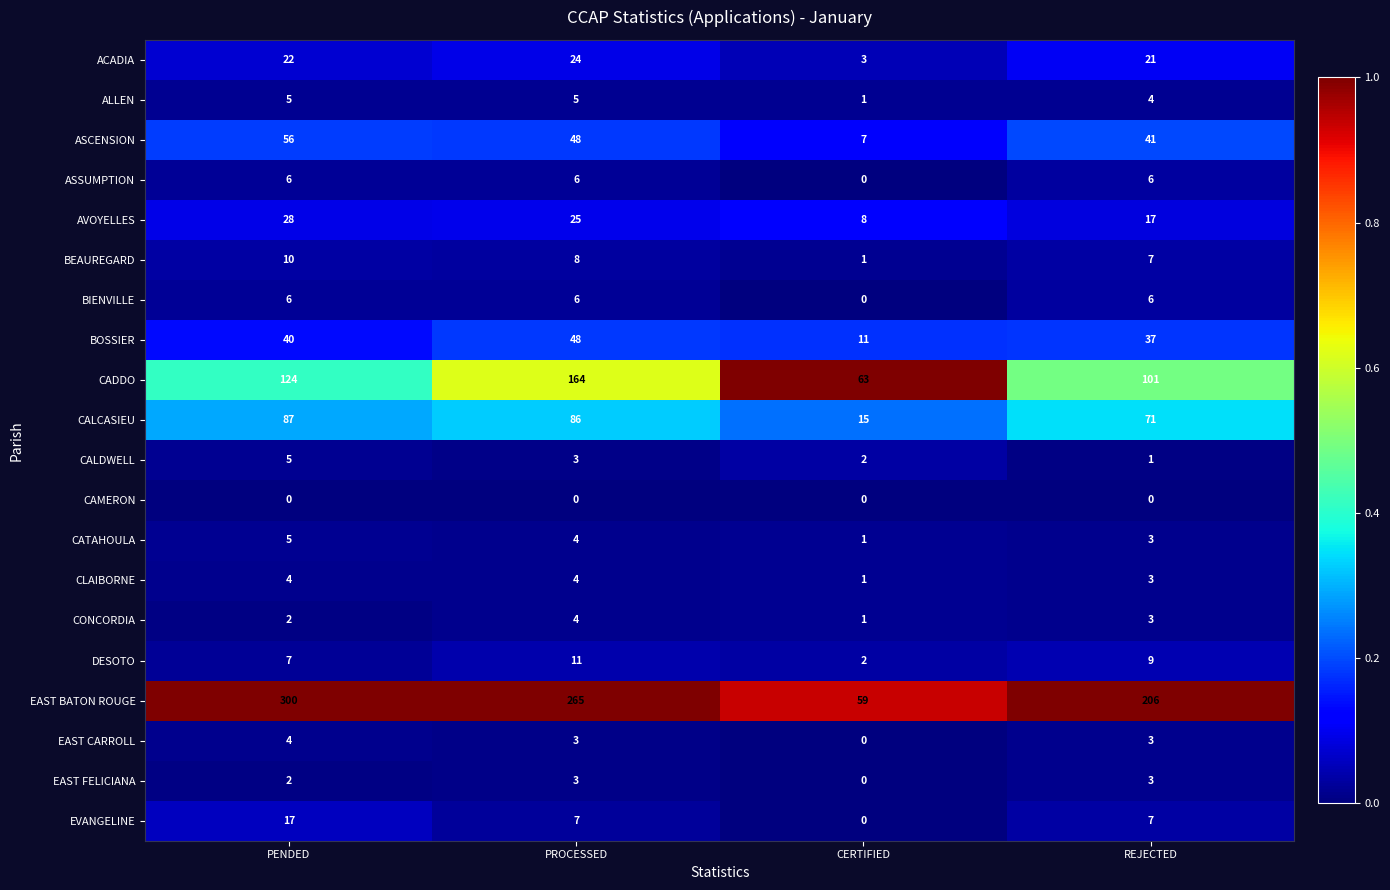

What is the total value across all series at PROCESSED?

724